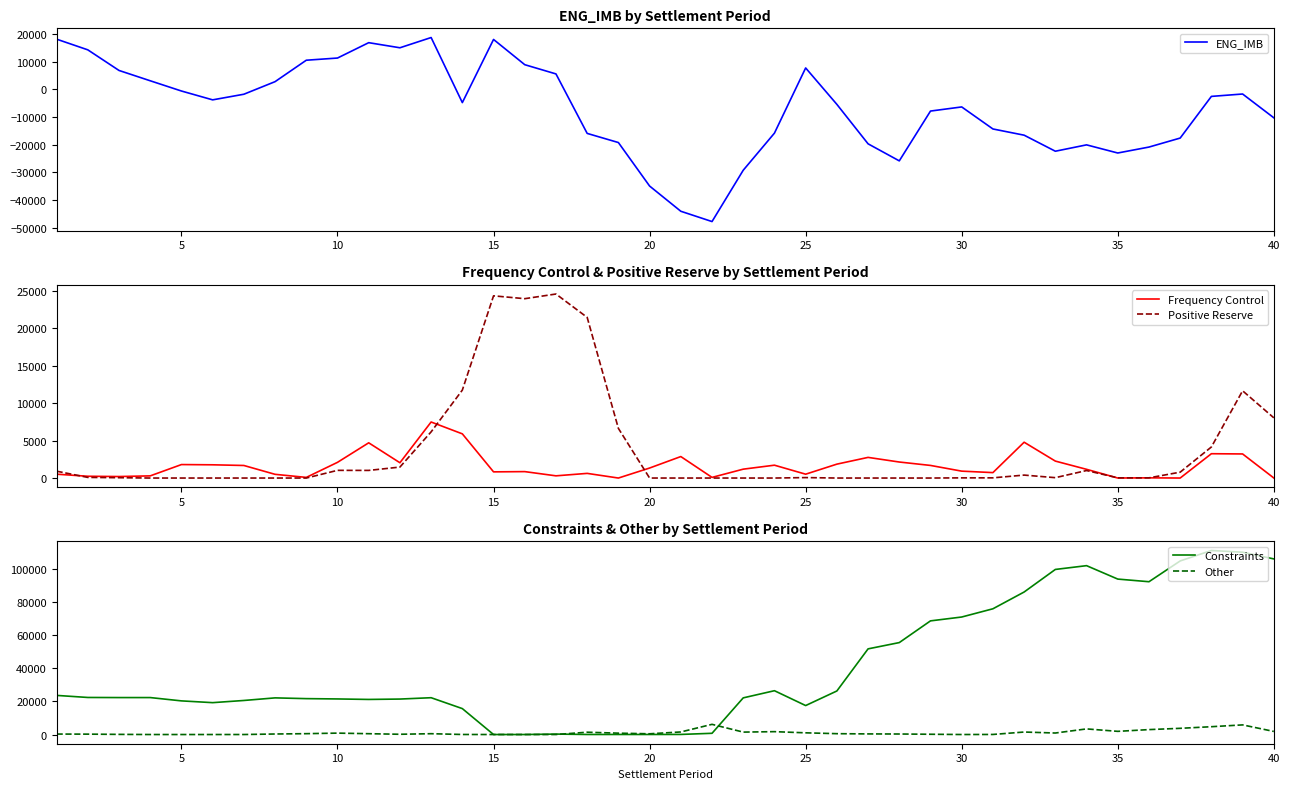

What is the sum of the ENG_IMB values at 15 and 5?

17310.7